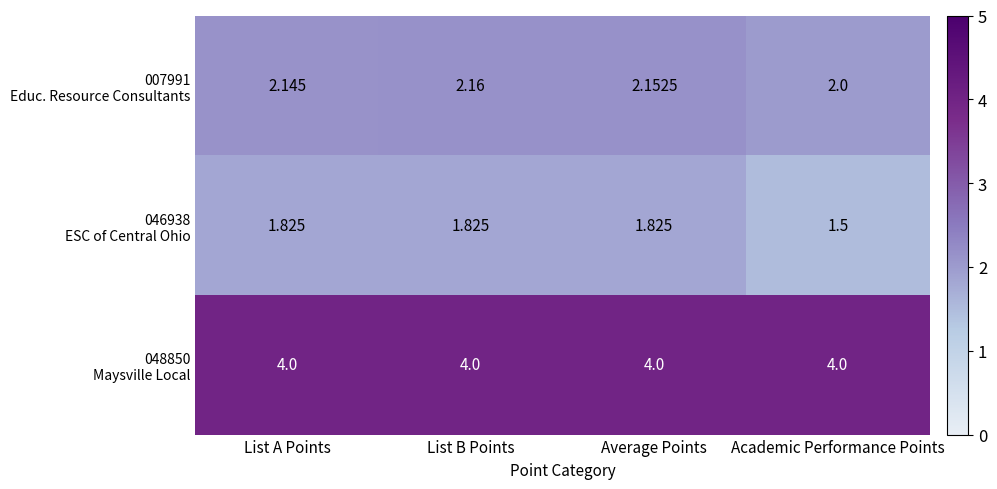

At which category is the sum across all series the highest?

List B Points